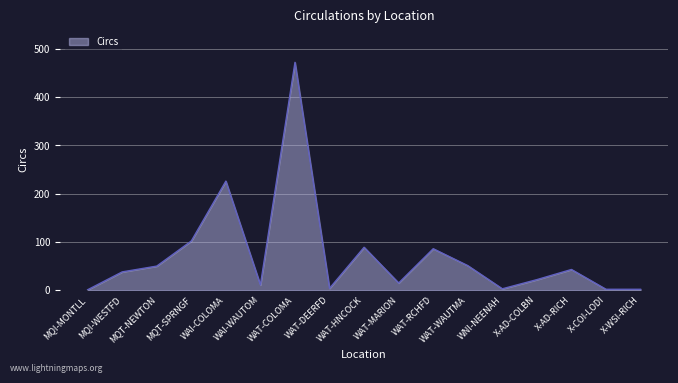

Which label corresponds to the largest value in the chart?

WAT-COLOMA